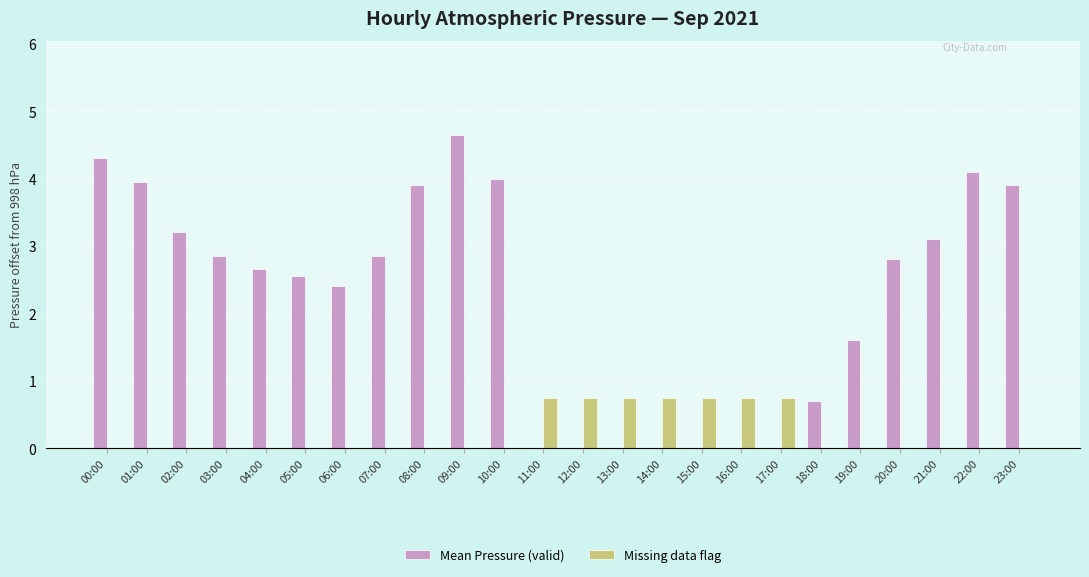

What is the sum of the Missing data flag values at 07:00 and 13:00?

0.8